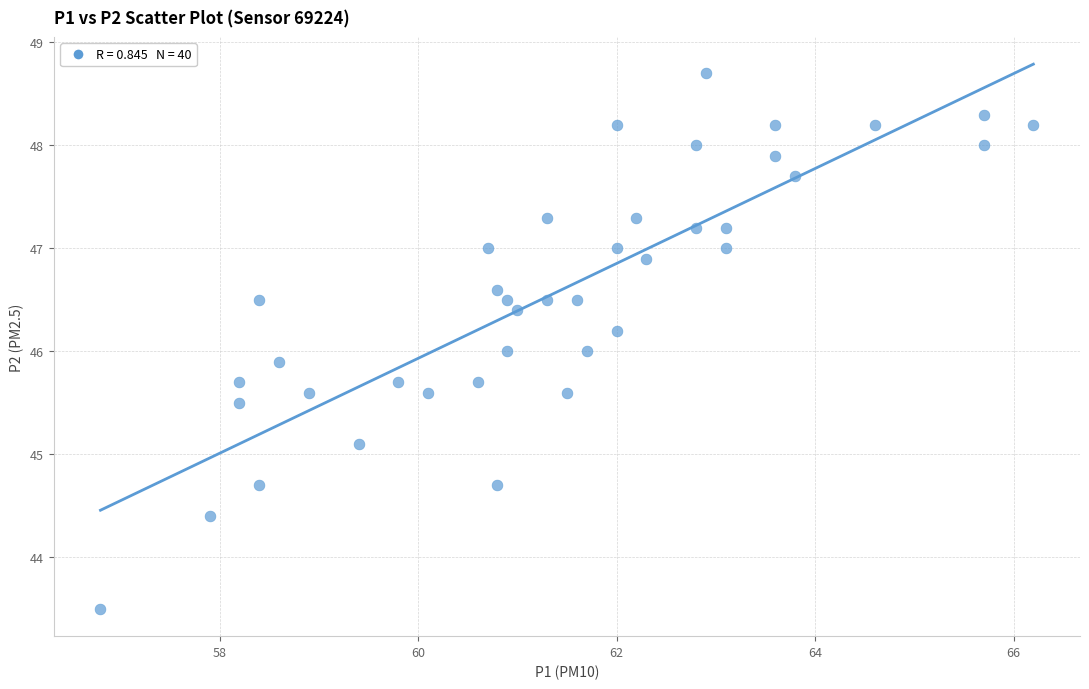

What is the range of X values (max minus min)?

9.4